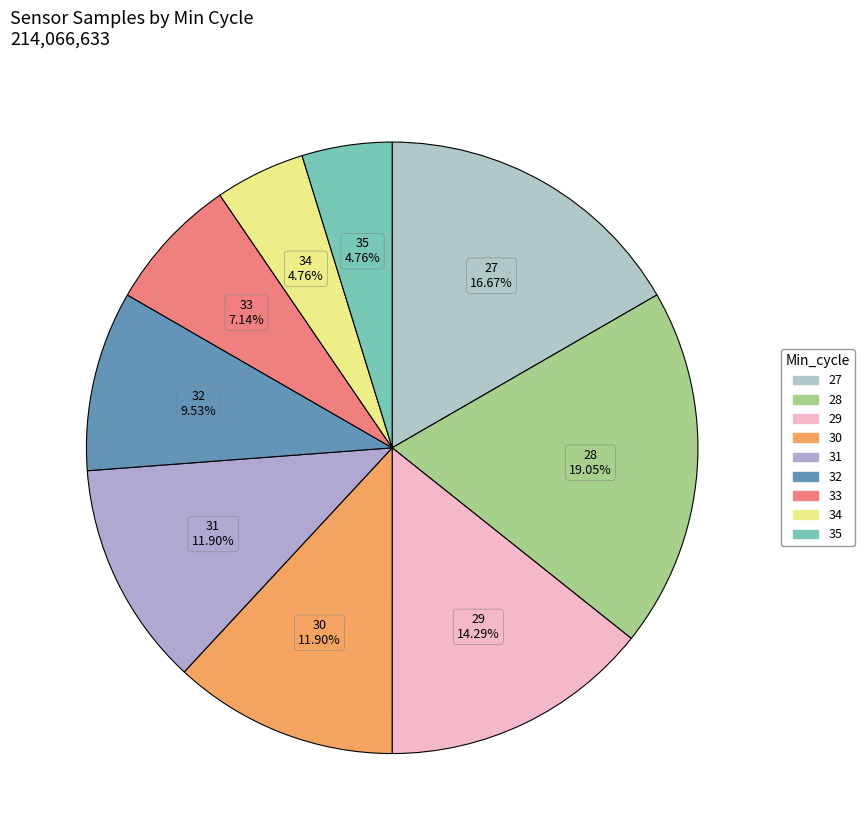

Count the number of slices in the pie.

9